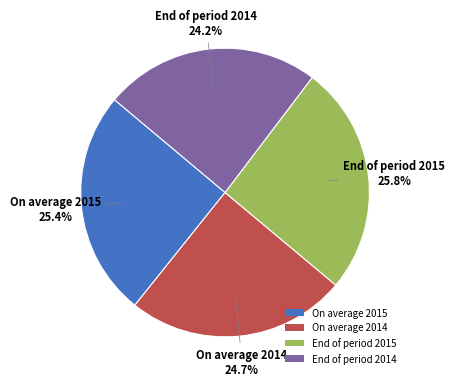

How many segments does this pie chart have?

4